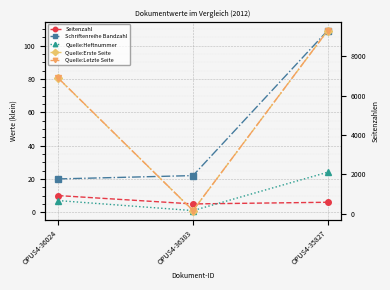

How many lines are shown in the chart?

5